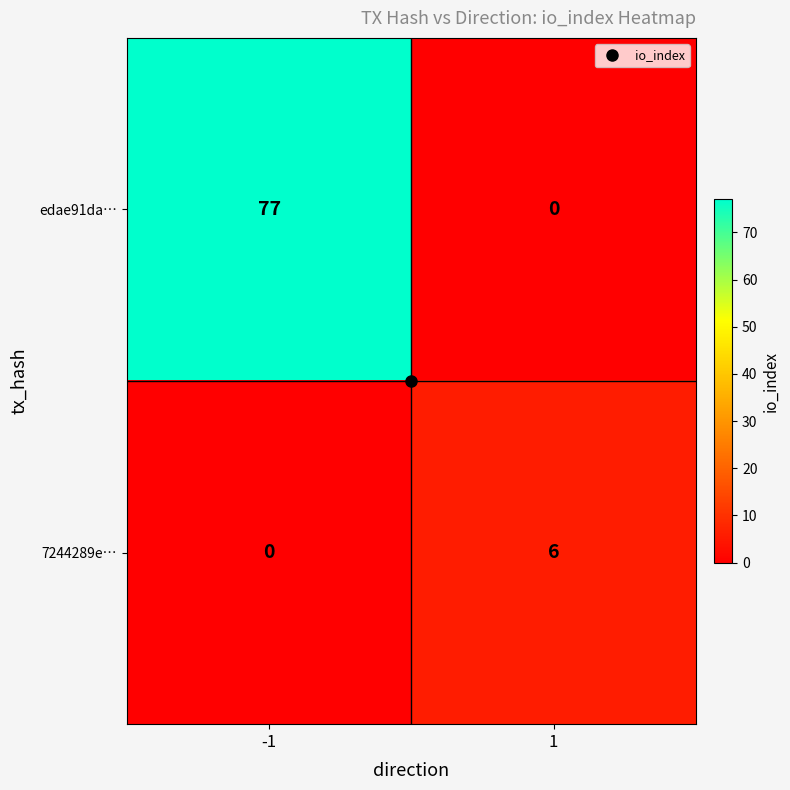

What is the highest value of the edae91da… series?

77